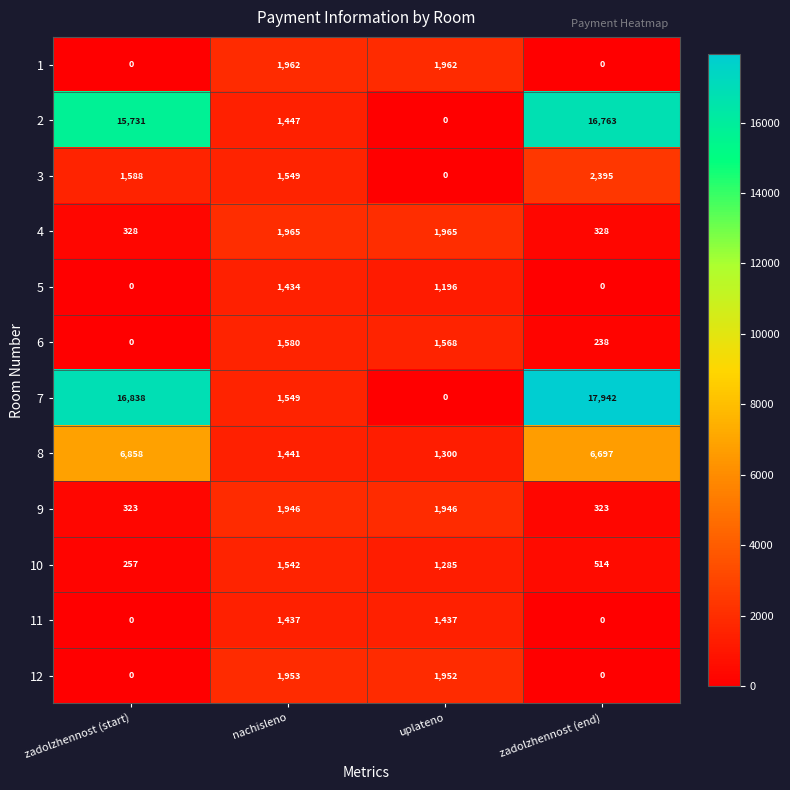

What is the total value across all series at zadolzhennost (start)?

41923